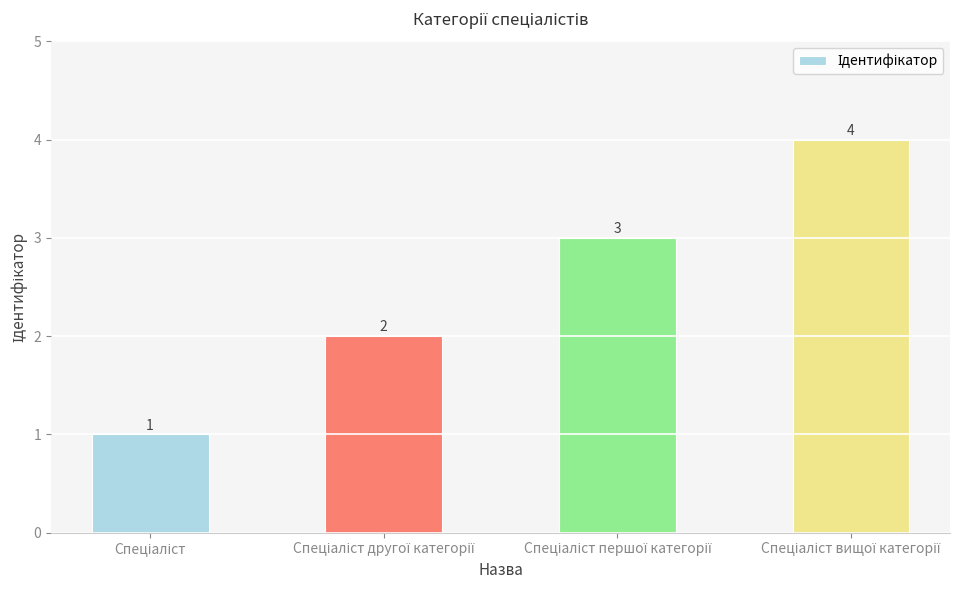

Count the values in the range 2 to 4.

3